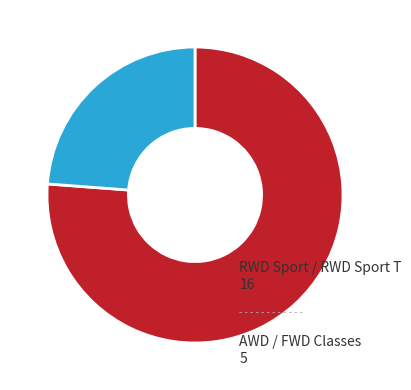

Rank the categories by value from lowest to highest.

AWD / FWD, RWD Sport